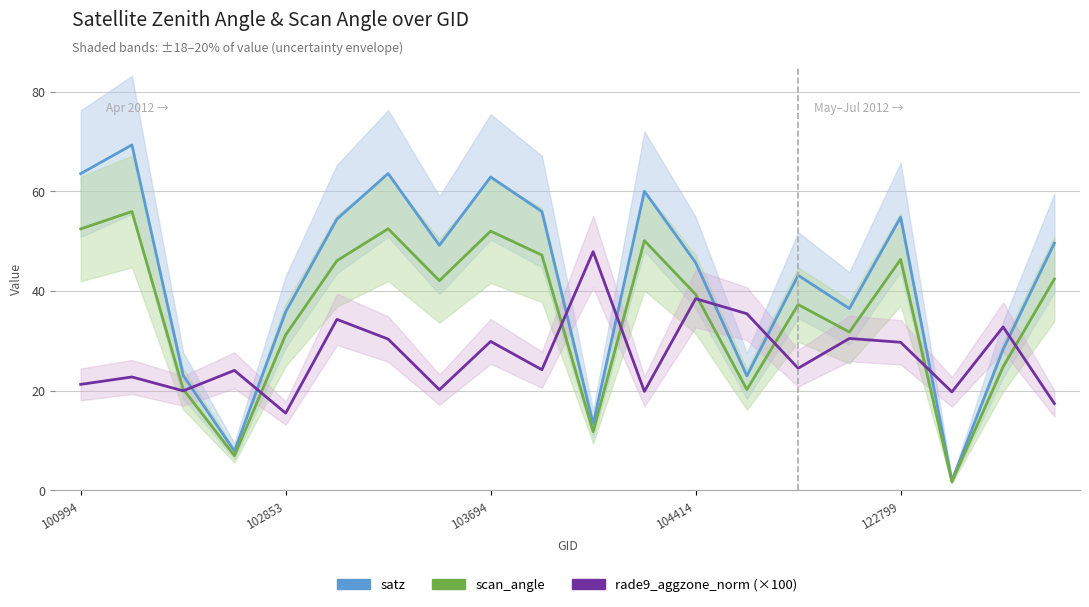

How many intersections are there between rade9_aggzone_norm (×100) and scan_angle?

8